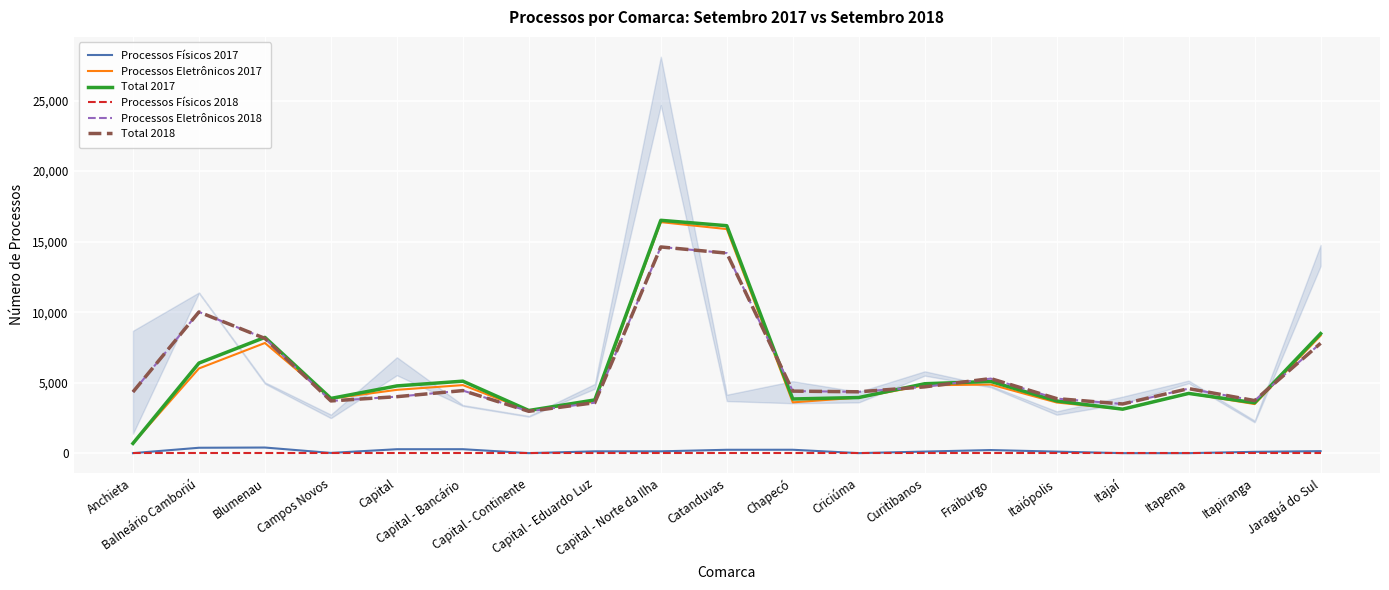

Rank the series at Capital - Norte da Ilha from lowest to highest value.

Processos Físicos 2018, Processos Físicos 2017, Processos Eletrônicos 2018, Total 2018, Processos Eletrônicos 2017, Total 2017